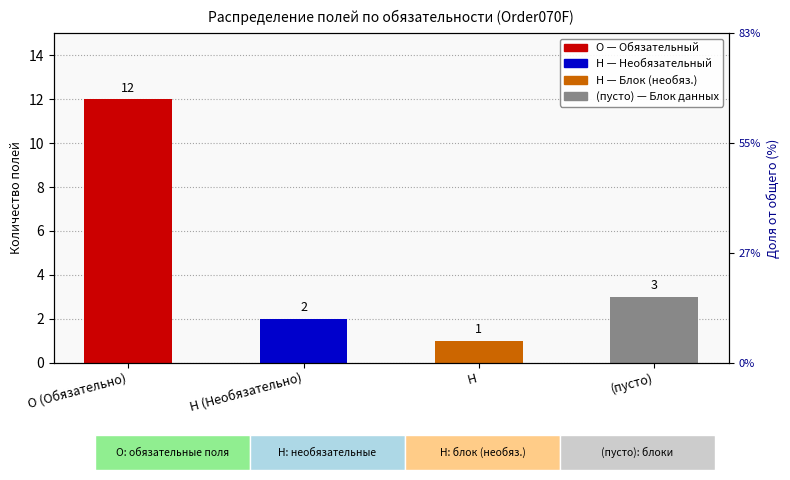

What is the change in value from О (Обязательно) to (пусто)?

-9